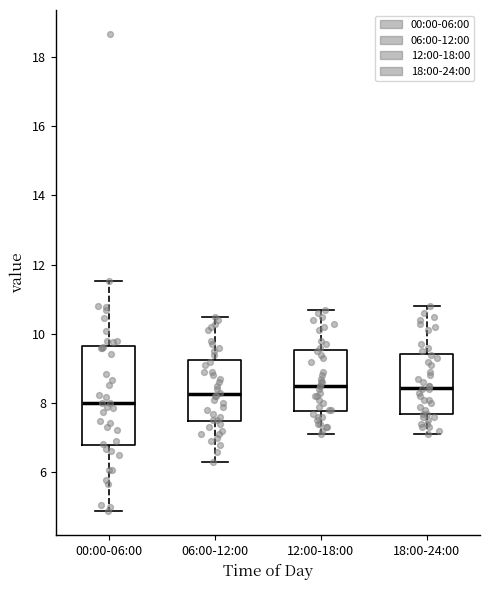

Reading left to right, transcribe this box plot: for each box, give where its median line is, the range the box spans, and where its two whiskers end, as read against the y-axis. The values are not printed on the chart, so give them approximately, as read against the axis.

00:00-06:00: median 8.0, box 6.8 to 9.6, whiskers 4.8 to 11.6
06:00-12:00: median 8.2, box 7.4 to 9.2, whiskers 6.4 to 10.6
12:00-18:00: median 8.6, box 7.8 to 9.6, whiskers 7.2 to 10.8
18:00-24:00: median 8.4, box 7.8 to 9.4, whiskers 7.2 to 10.8